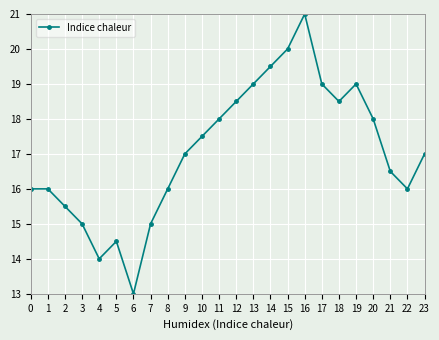

Reading left to right, extract all data points from this chart.

16.0	16.0	15.5	15.0	14.0	14.5	13.0	15.0	16.0	17.0	17.5	18.0	18.5	19.0	19.5	20.0	21.0	19.0	18.5	19.0	18.0	16.5	16.0	17.0	16.0	15.0